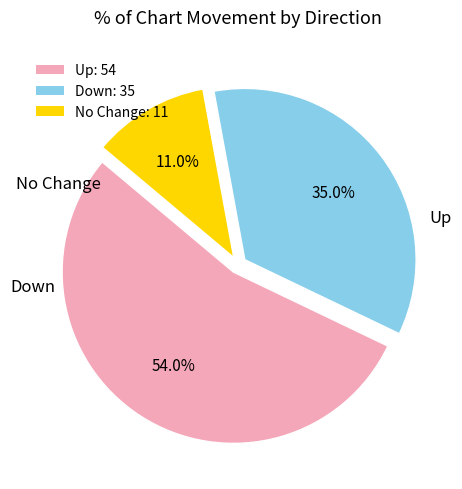

Is there any slice that represents more than half of the pie?

Yes